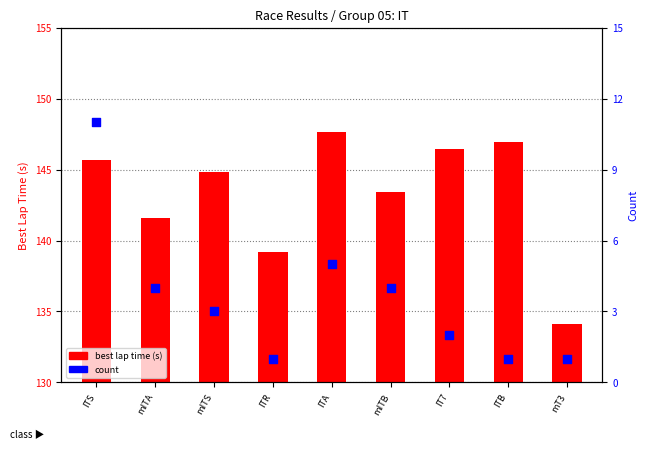

Which has a higher value, mT3 or ITB?

ITB